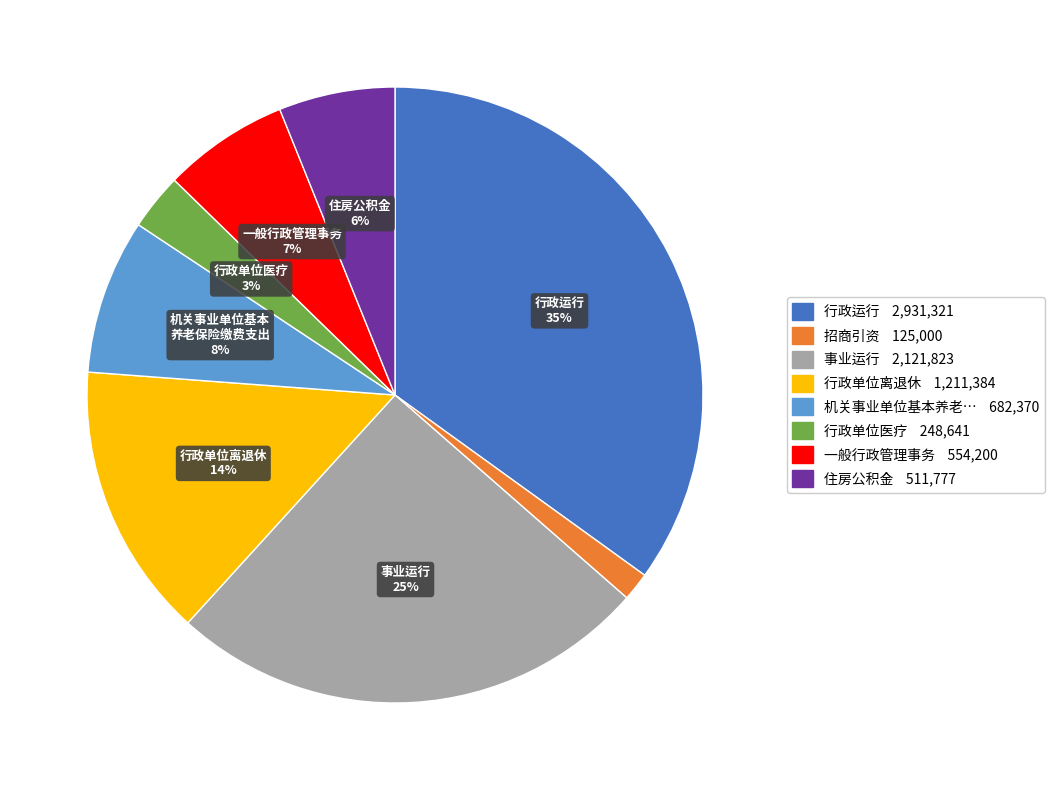

To the nearest percent, what is the average slice percentage?

12%